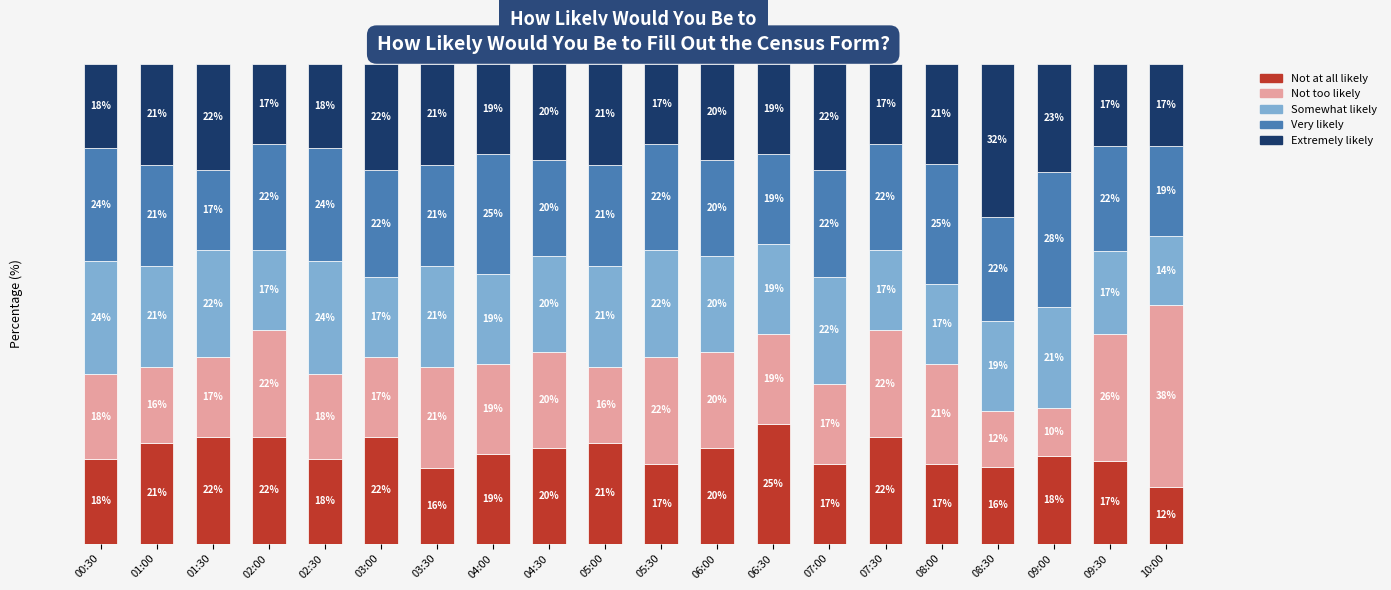

What is the total value across all series at 06:00?

100.0